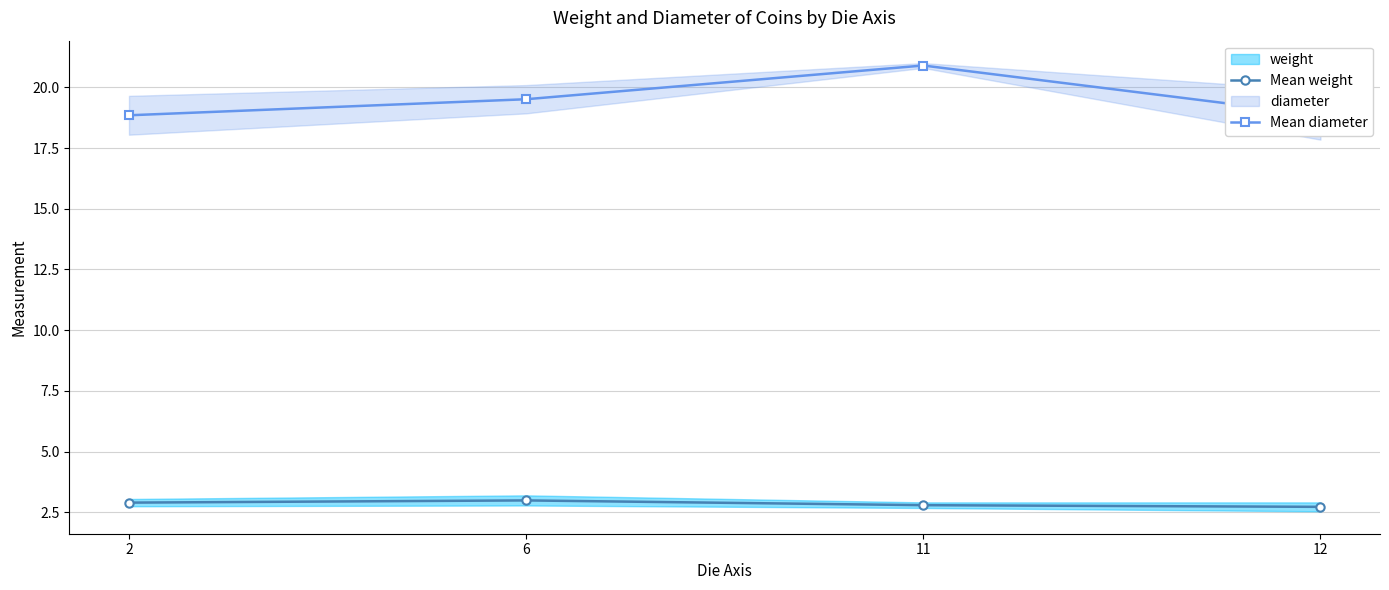

What is the sum of the Mean diameter values at 6 and 2?

38.4